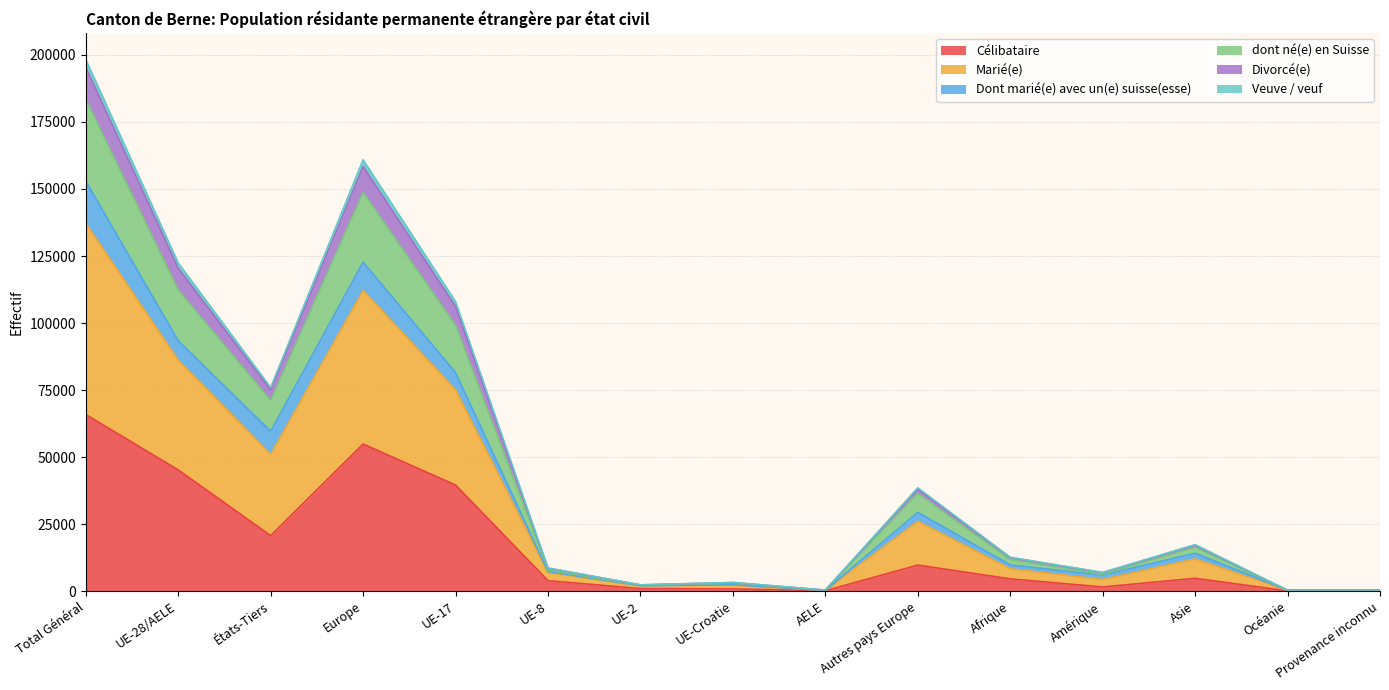

What is the greatest value displayed?

198351